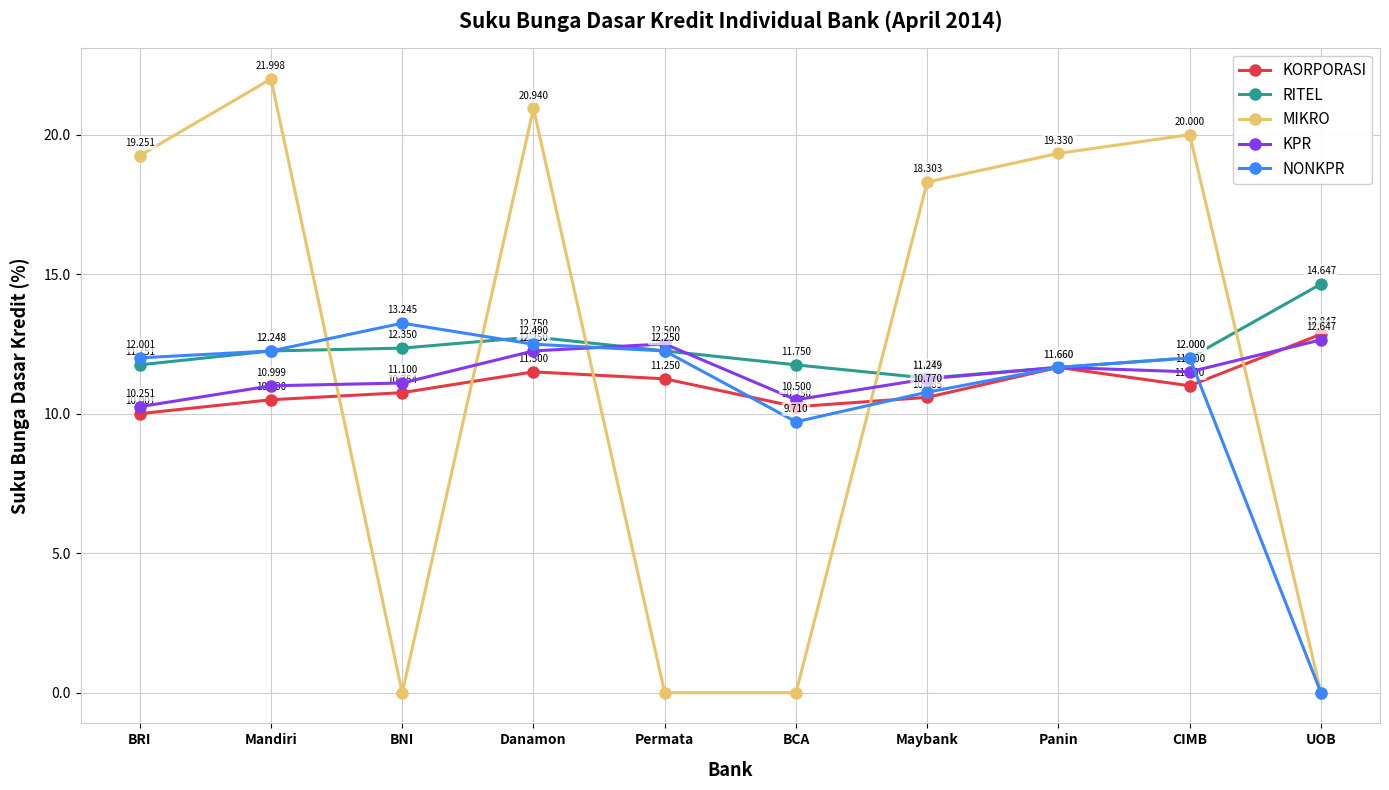

Which category has the lowest value in the NONKPR series?

UOB